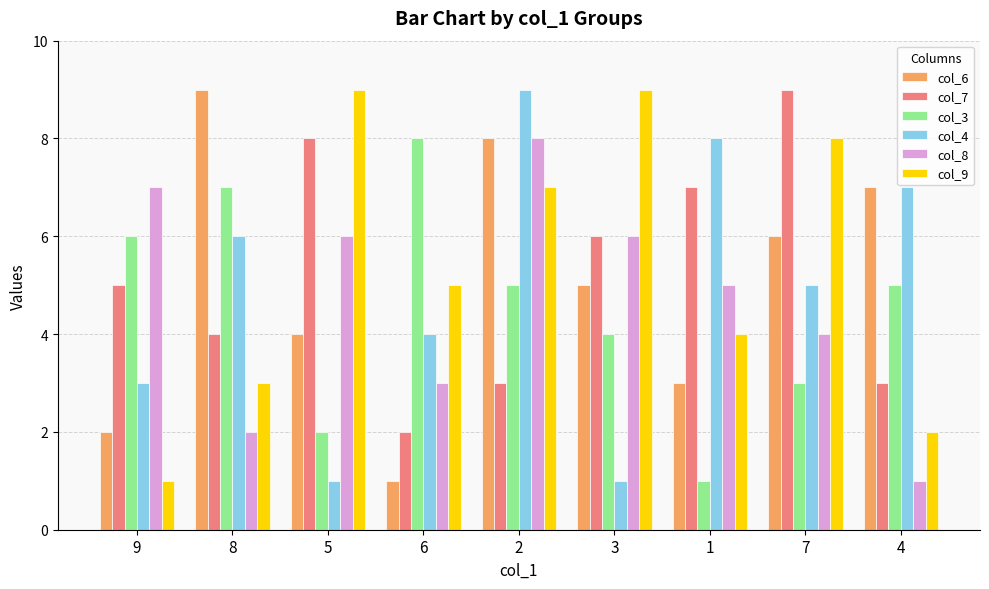

What position from the left is 3?

6